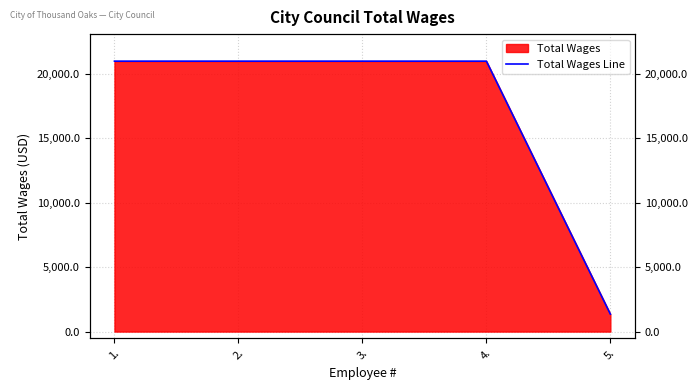

Which category has the highest value across all series?

1.